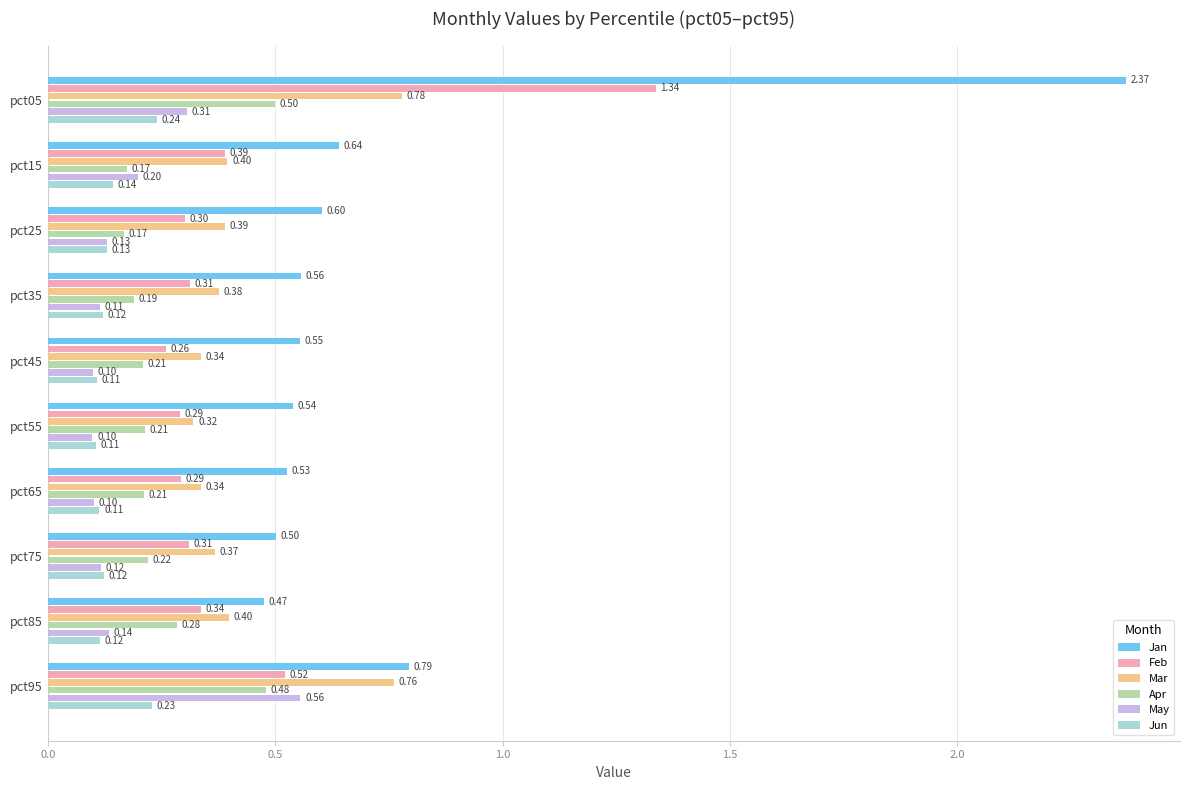

At how many categories does at least one series exceed 0?

10